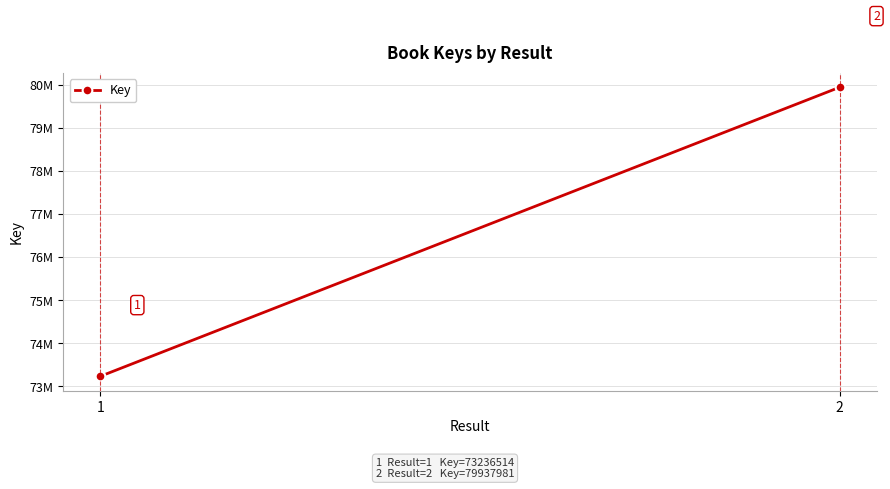

Count the number of data series in this chart.

1